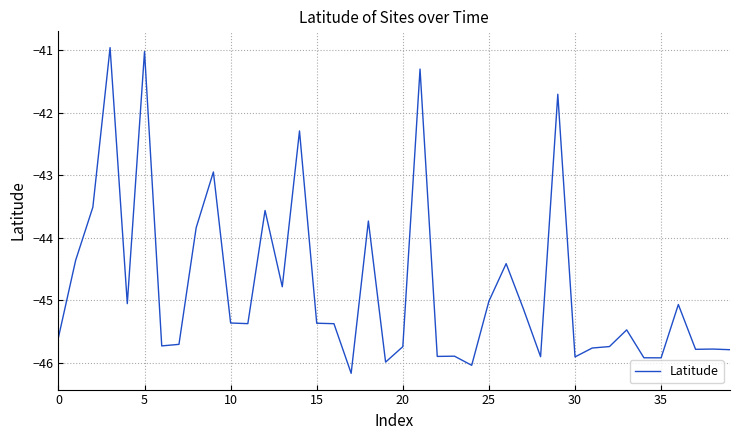

What is the maximum value shown in the chart?

-41.0